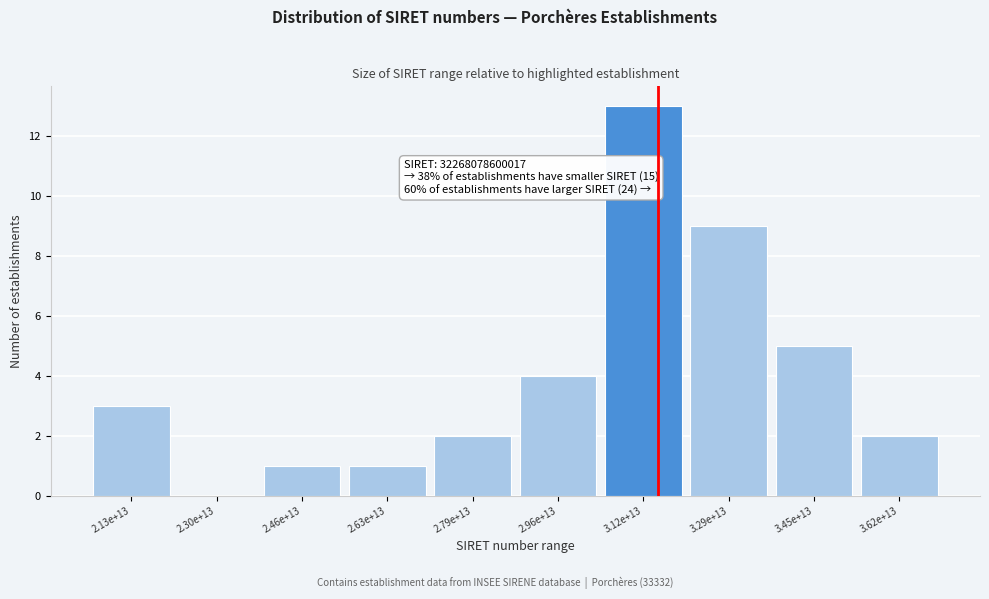

Reading left to right, extract all data points from this chart.

2.13e+13=3	2.30e+13=0	2.46e+13=1	2.63e+13=1	2.79e+13=2	2.96e+13=4	3.12e+13=13	3.29e+13=9	3.45e+13=5	3.62e+13=2